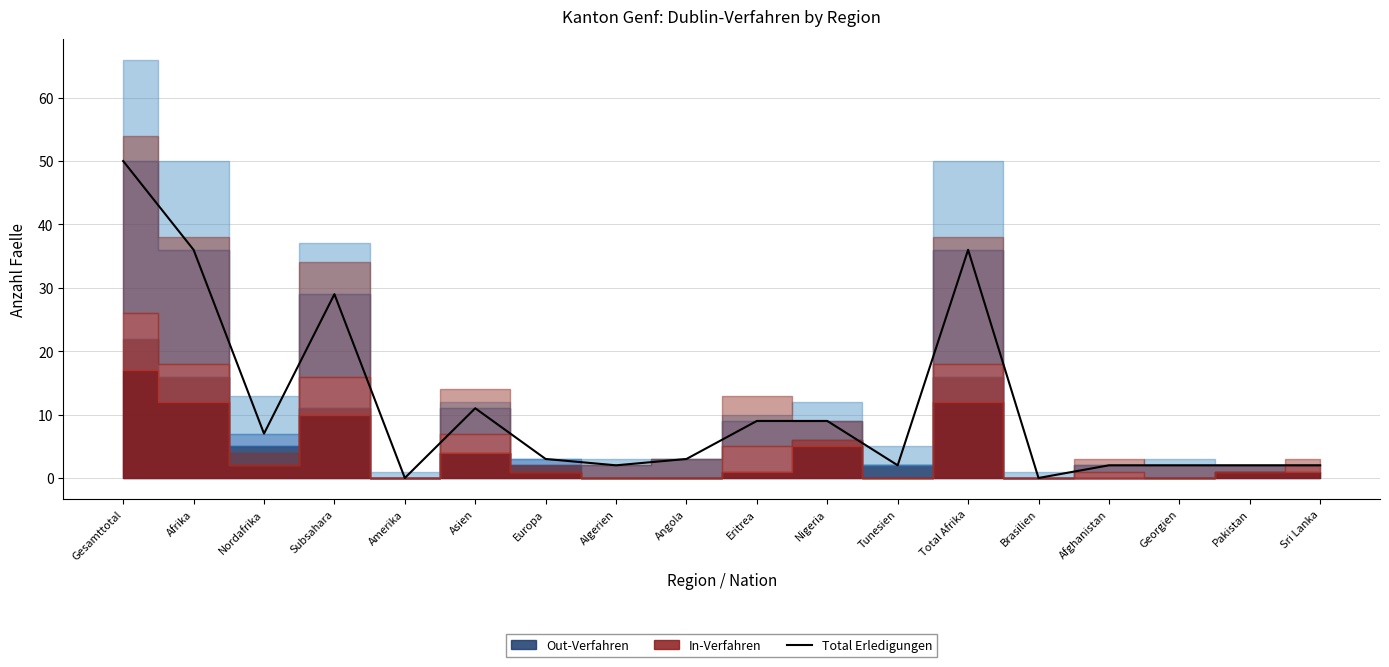

How many interior local valleys (lower than both neighbors) does the data have?

5